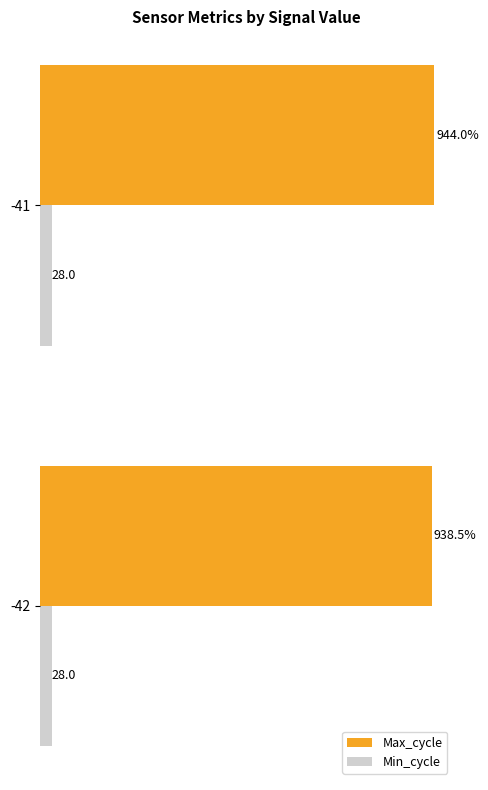

Which series has the widest spread of values?

Max_cycle